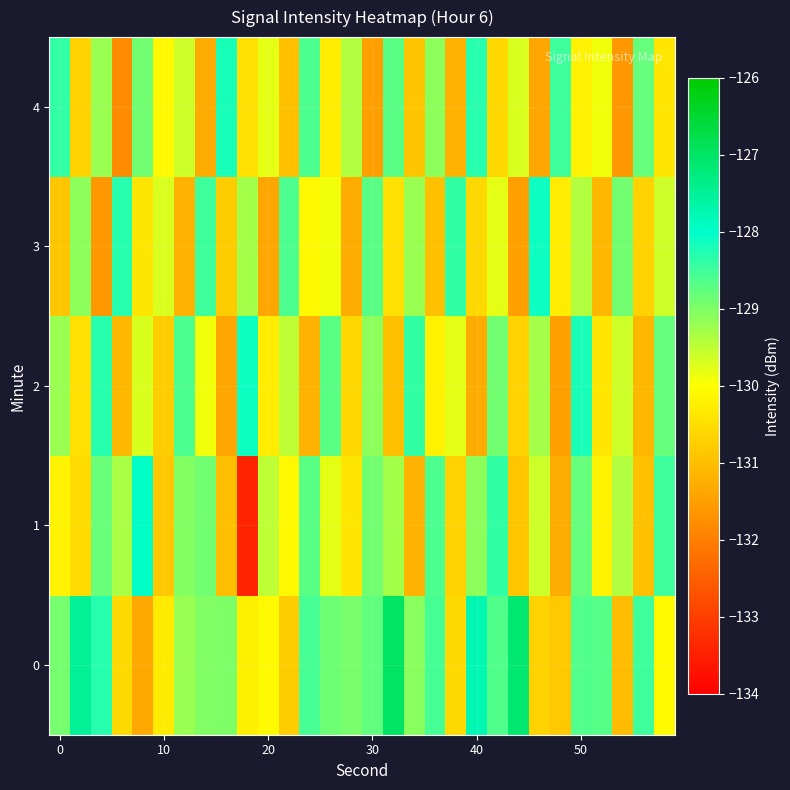

Which series has the widest spread of values?

1